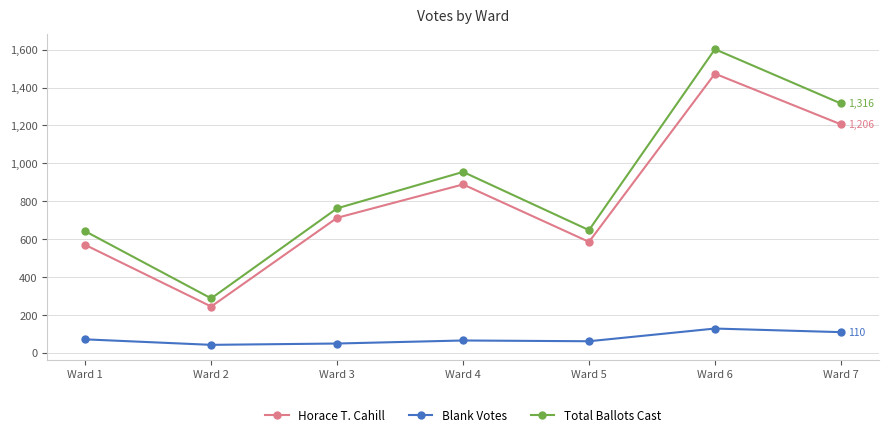

True or false: Total Ballots Cast has a value of 955 at Ward 4.

True